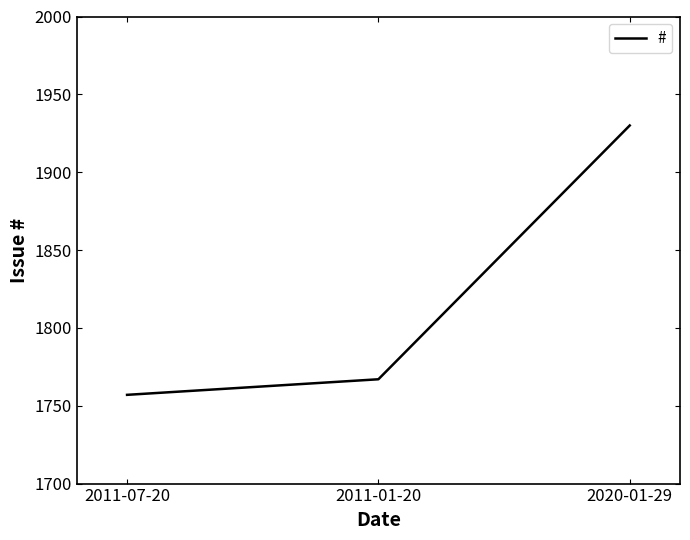

At which label is the value closest to 1843?

2011-01-20